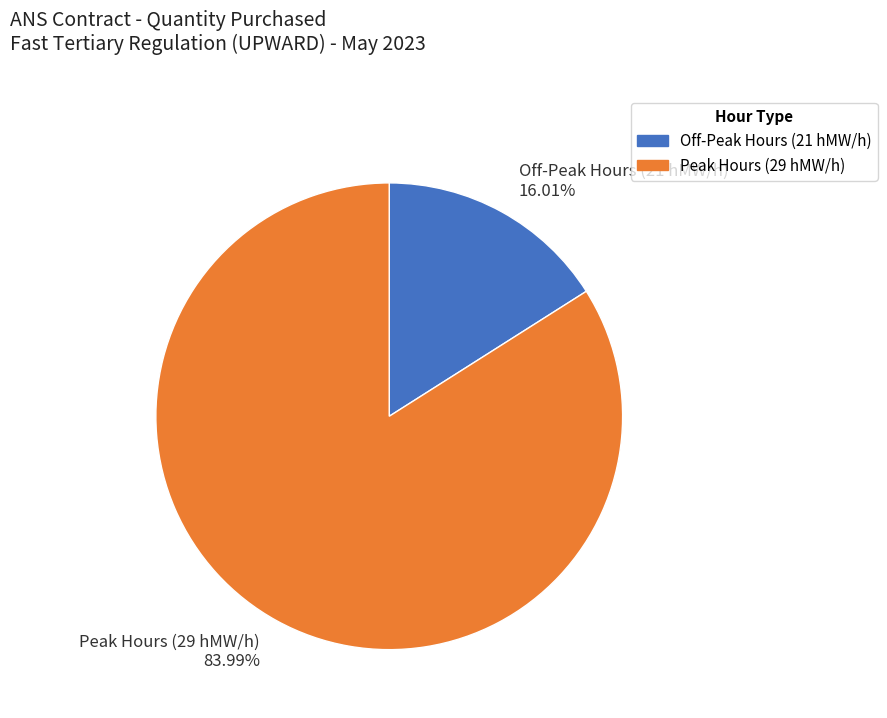

Do Off-Peak Hours (21 hMW/h) and Peak Hours (29 hMW/h) together represent more than half of the pie?

Yes